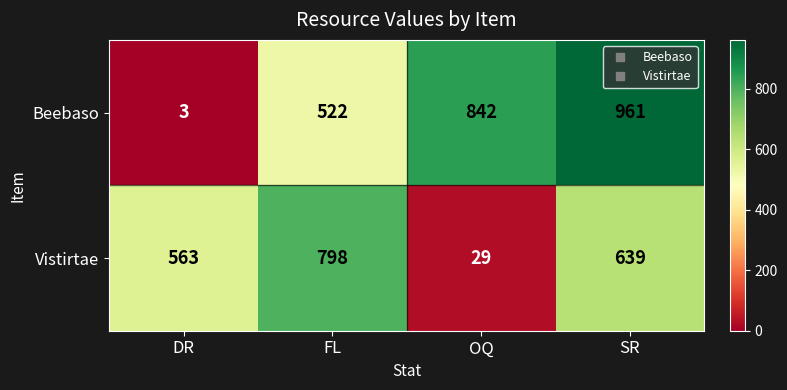

Rank the series at FL from lowest to highest value.

Beebaso, Vistirtae